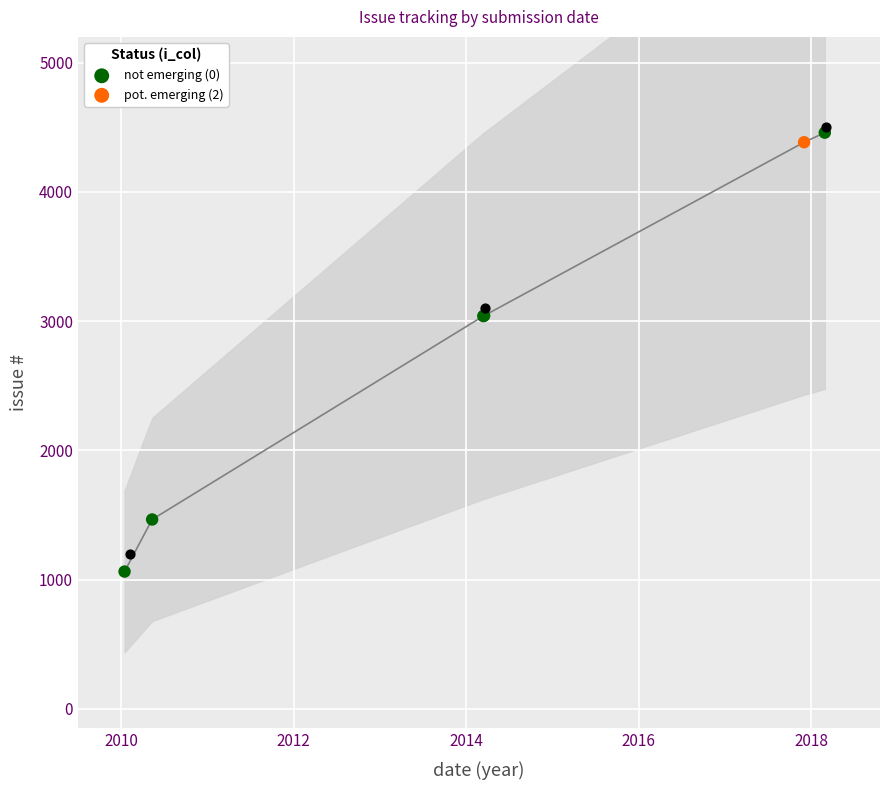

Is the value of # at 2018/02/27 greater than the value of i_col at 2010/05/12?

Yes